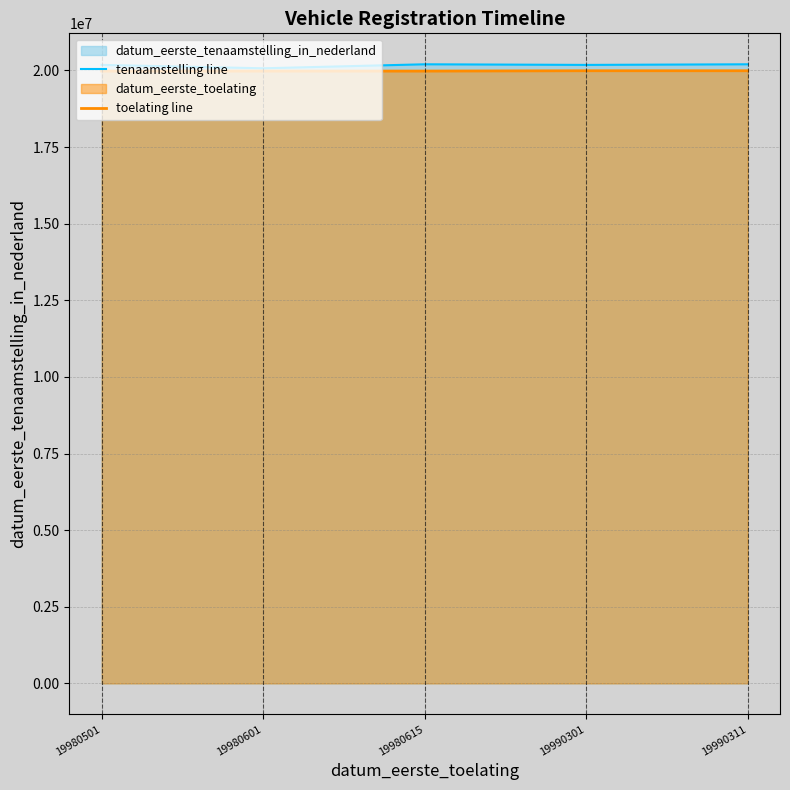

True or false: tenaamstelling line and toelating line cross at least once.

False